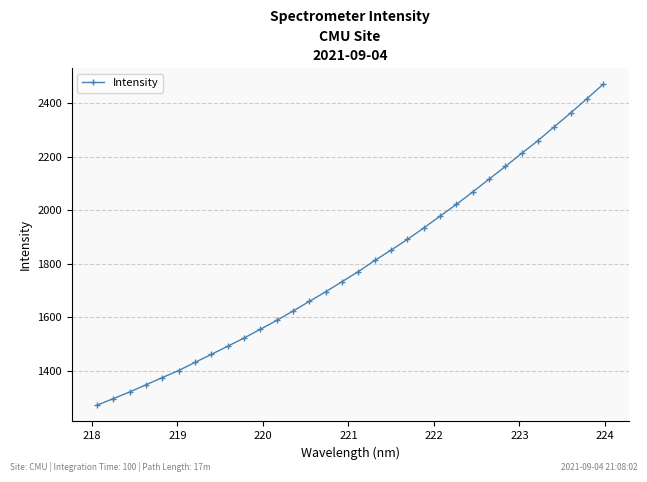

What is the average value?

1793.6